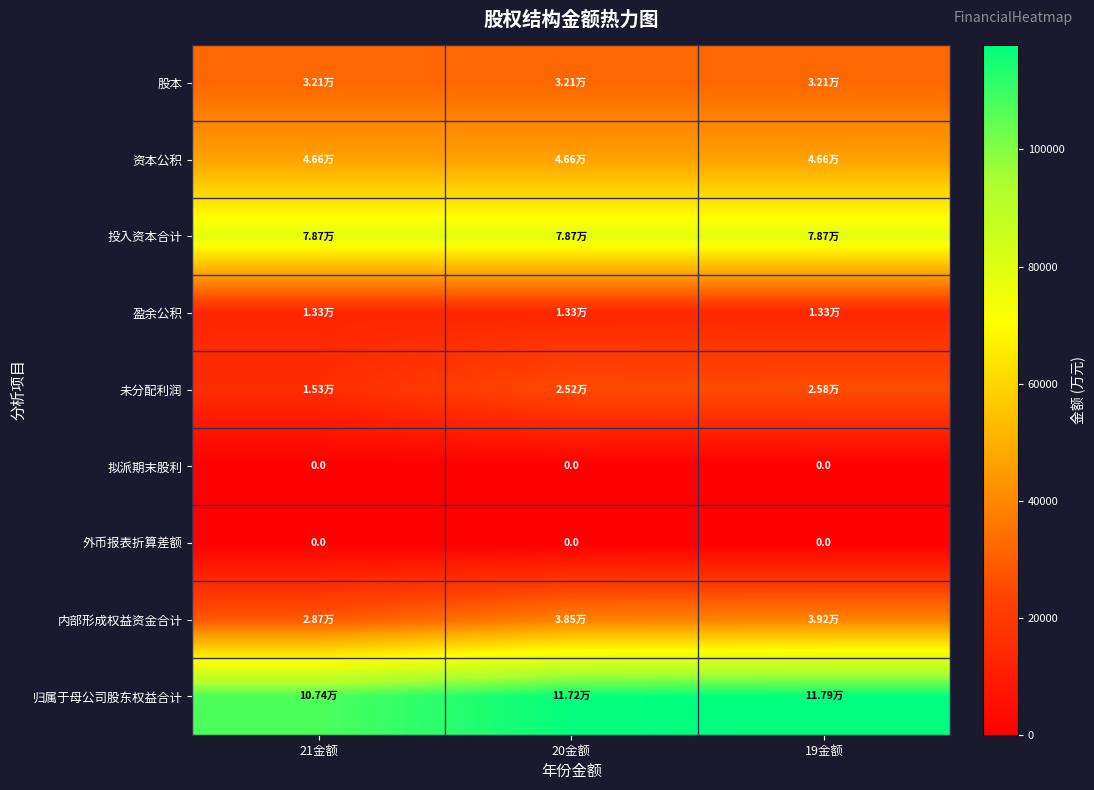

True or false: 盈余公积 has a value of 13334.9 at 21金额.

True